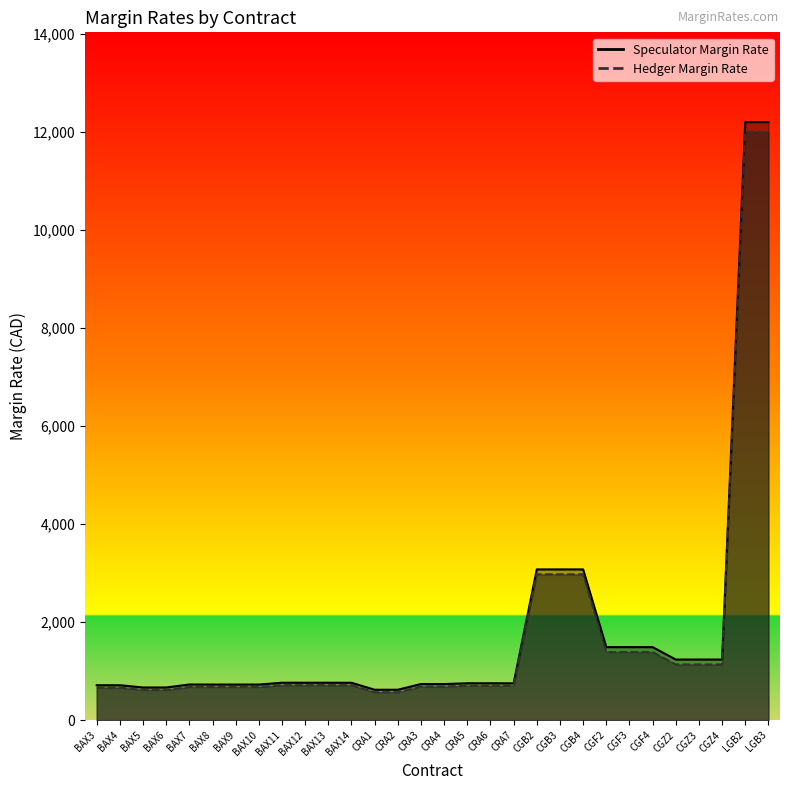

Which series has the largest range (max minus min)?

Speculator Margin Rate